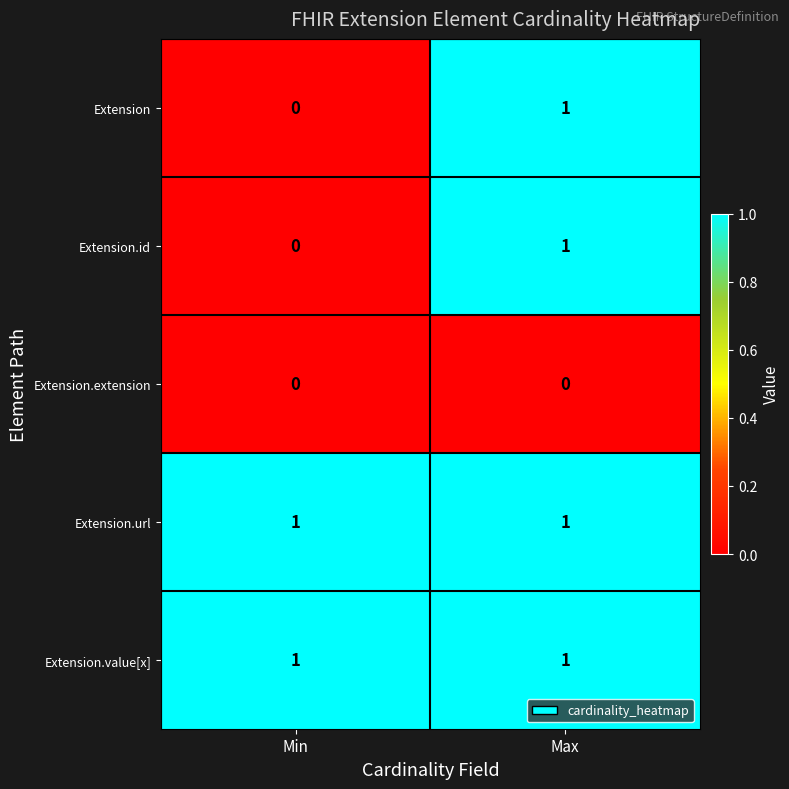

Rank the categories by Extension value from highest to lowest.

Max, Min